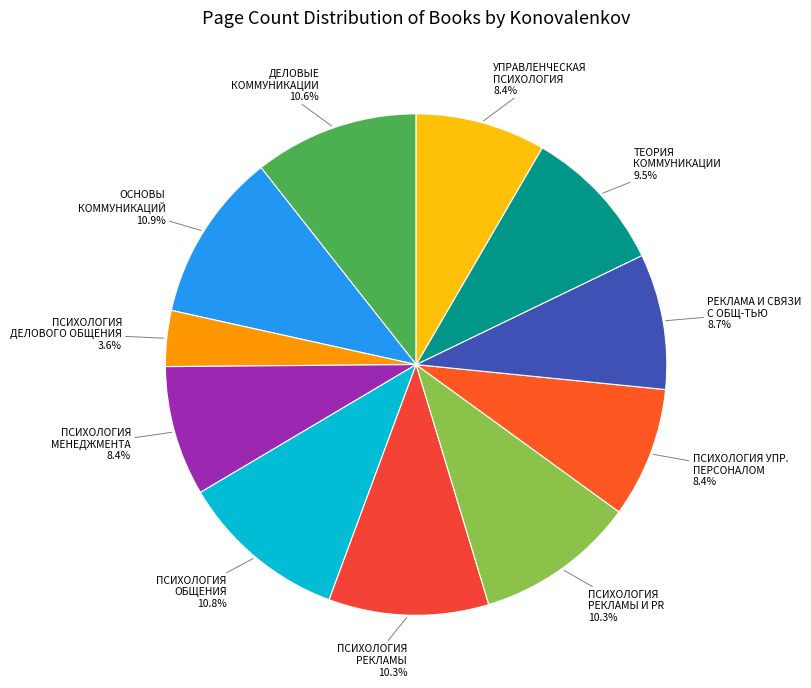

Count the number of slices in the pie.

11